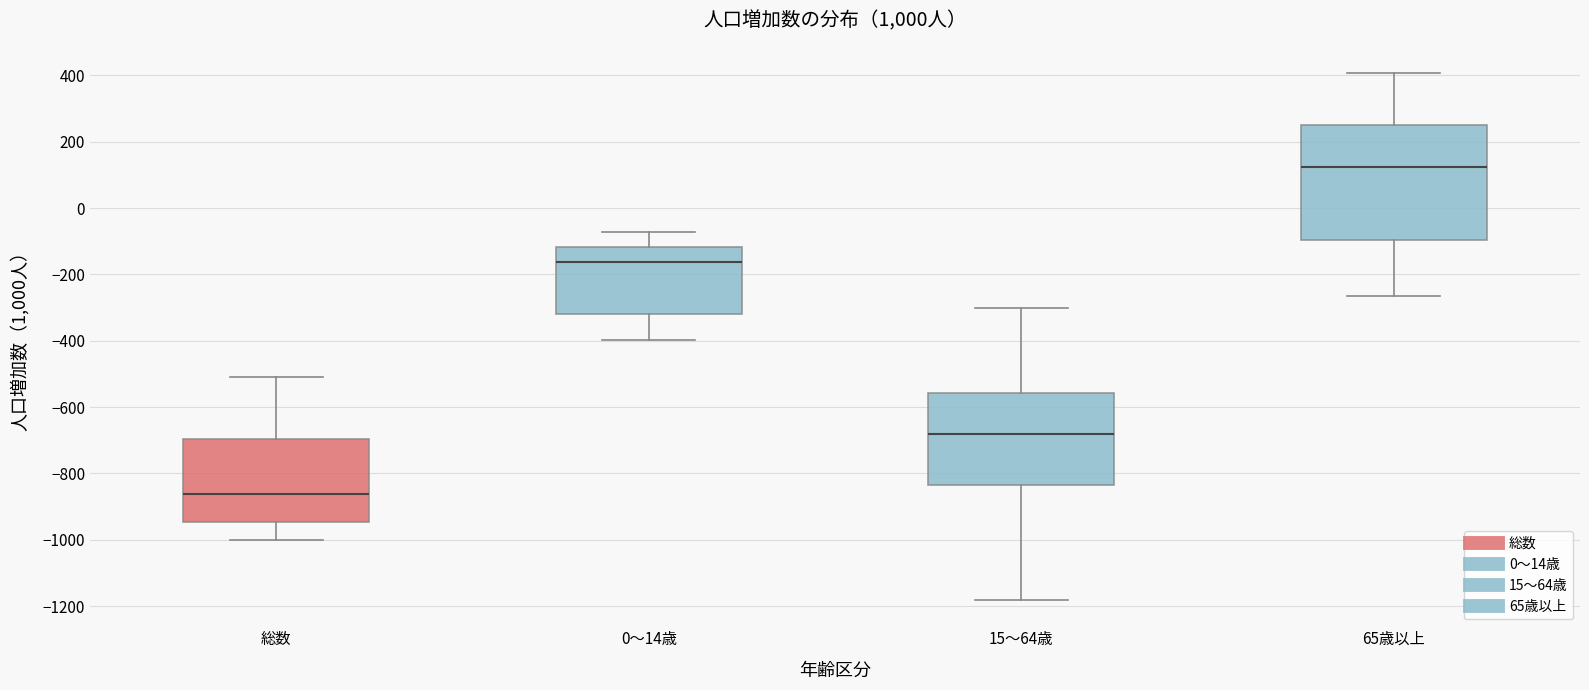

Which box is the tallest, from its lower edge to its upper edge?

65歳以上